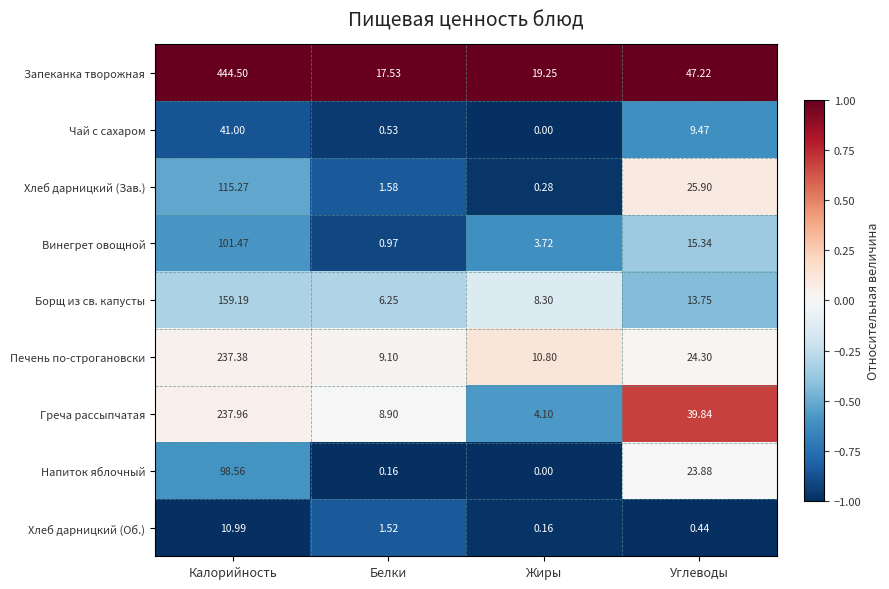

Where is Греча рассыпчатая nearest to the value 121?

Углеводы